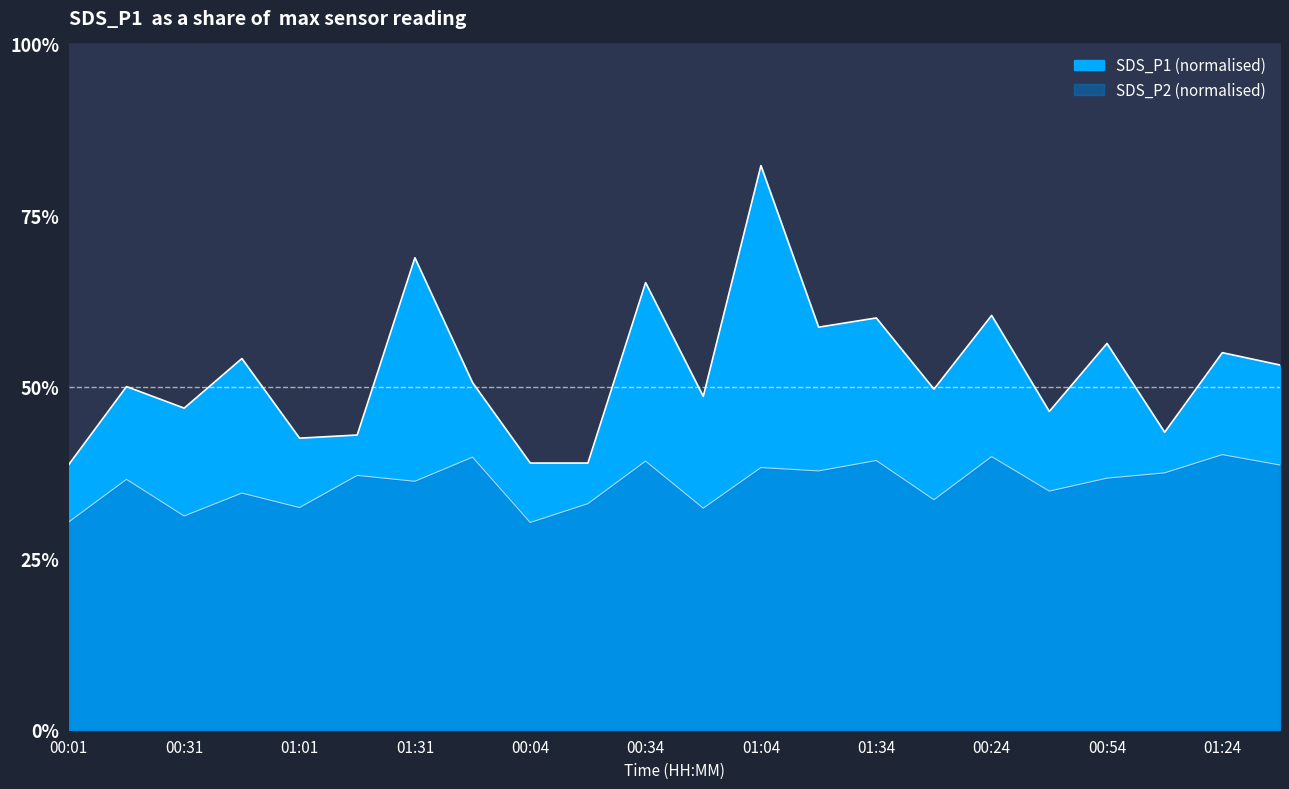

How many lines are shown in the chart?

2